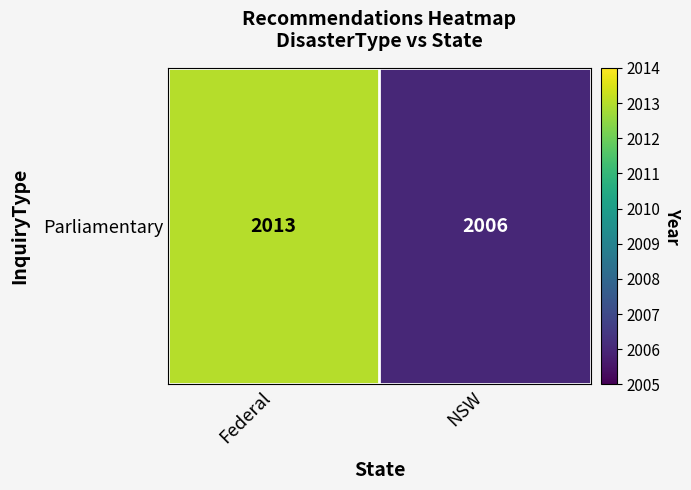

The chart shows a value of 1203 at Federal. True or false?

False